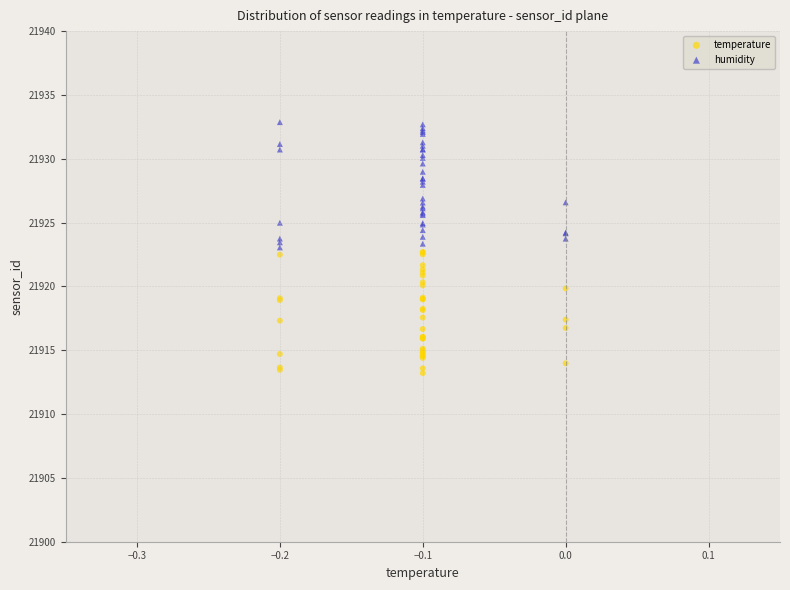

Which series contains the highest Y value?

humidity